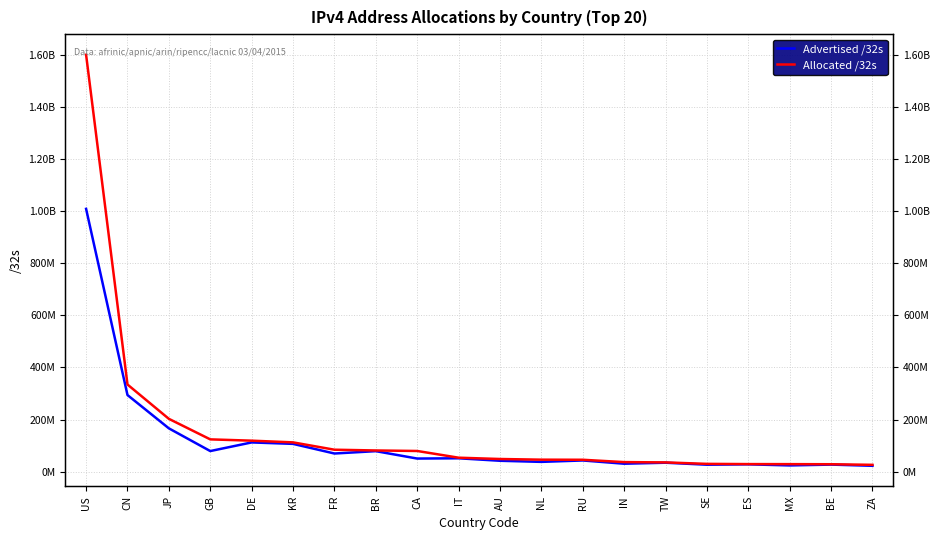

What is the highest value of the Allocated /32s series?

1600396032